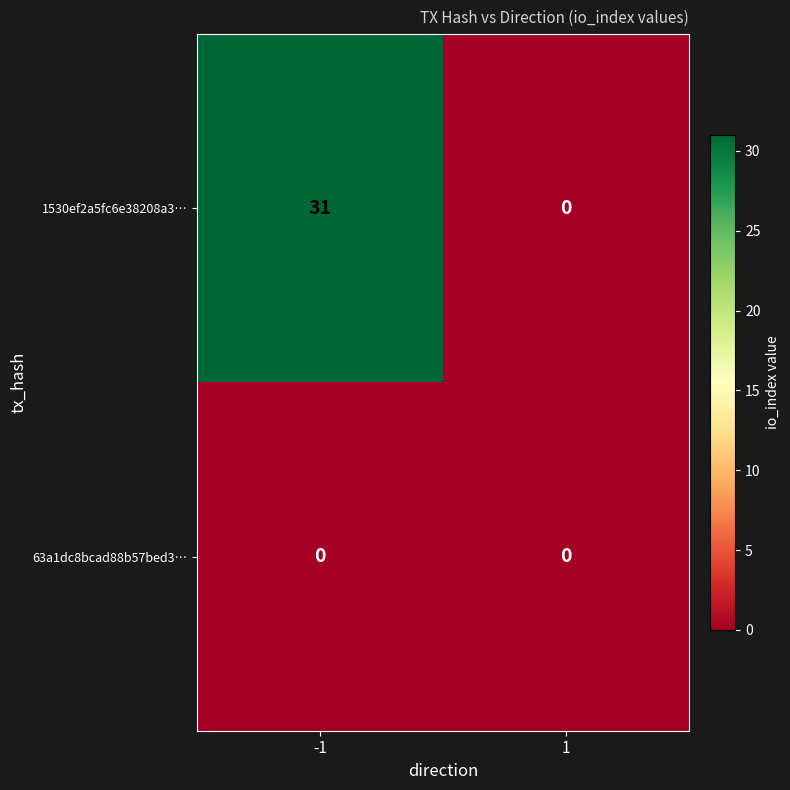

Between -1 and 1, which series saw the biggest shift?

1530ef2a5fc6e38208a3…